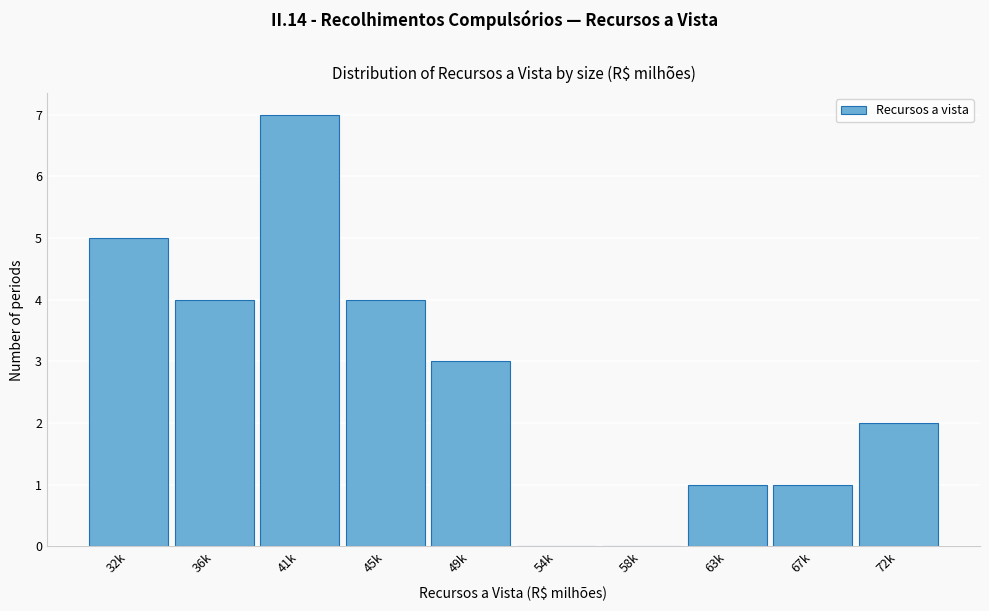

Reading left to right, list all the values displayed in this chart.

32k=5	36k=4	41k=7	45k=4	49k=3	54k=0	58k=0	63k=1	67k=1	72k=2